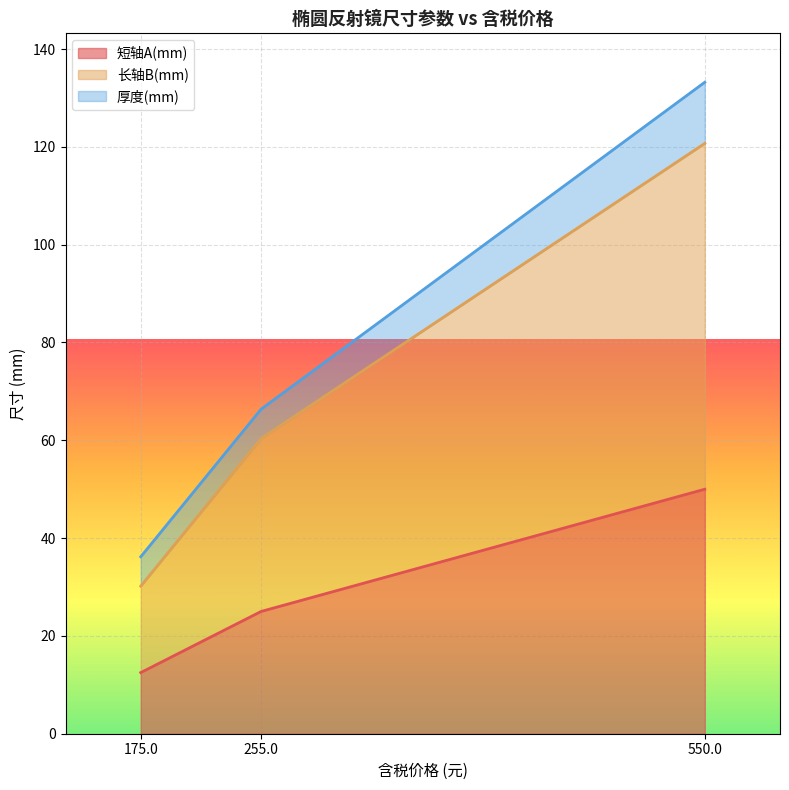

What is the highest value of the 短轴A(mm) series?

50.0